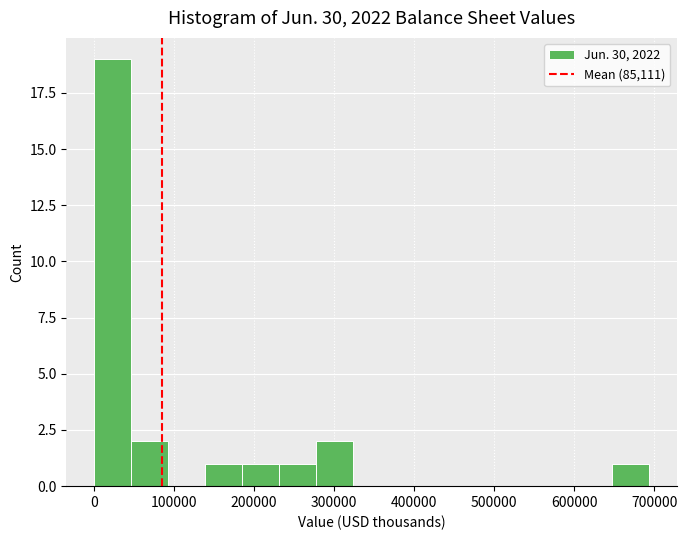

Reading left to right, transcribe this chart: for each bar, give the range it covers on the x-axis and its height. Neither the bar edges nor the heights are printed on the chart, so give them approximately, as read against the axes.

0 to 50000: 19
50000 to 90000: 2
90000 to 140000: 0
140000 to 190000: 1
190000 to 230000: 1
230000 to 280000: 1
280000 to 320000: 2
320000 to 370000: 0
370000 to 420000: 0
420000 to 460000: 0
460000 to 510000: 0
510000 to 550000: 0
550000 to 600000: 0
600000 to 650000: 0
650000 to 690000: 1